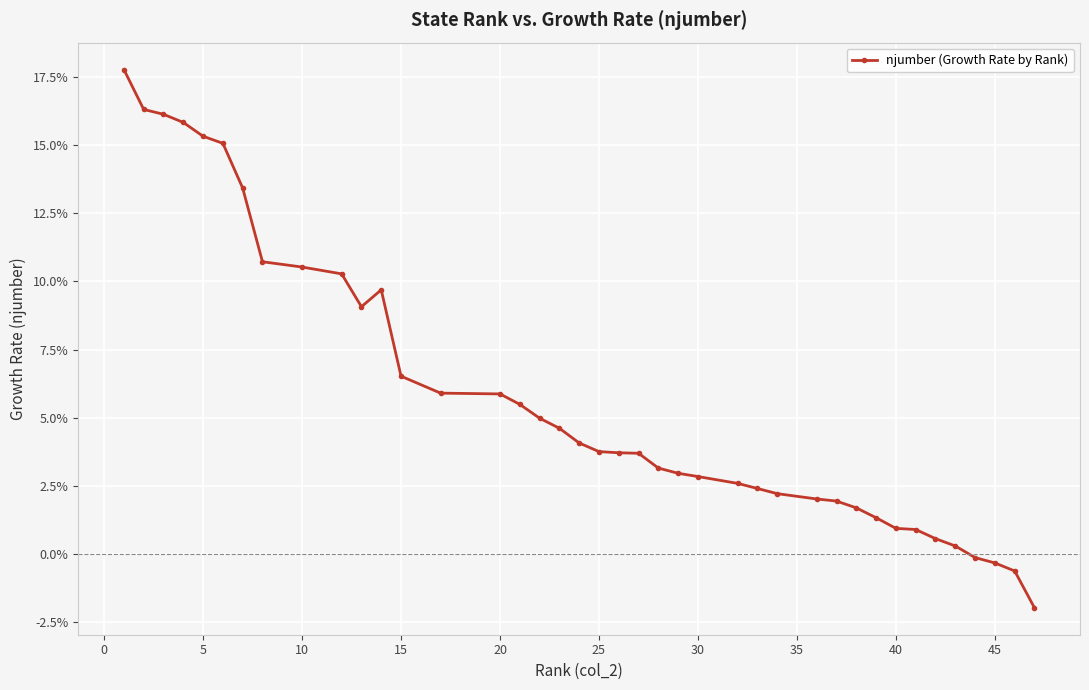

What is the difference between the second highest and minimum values?

0.2